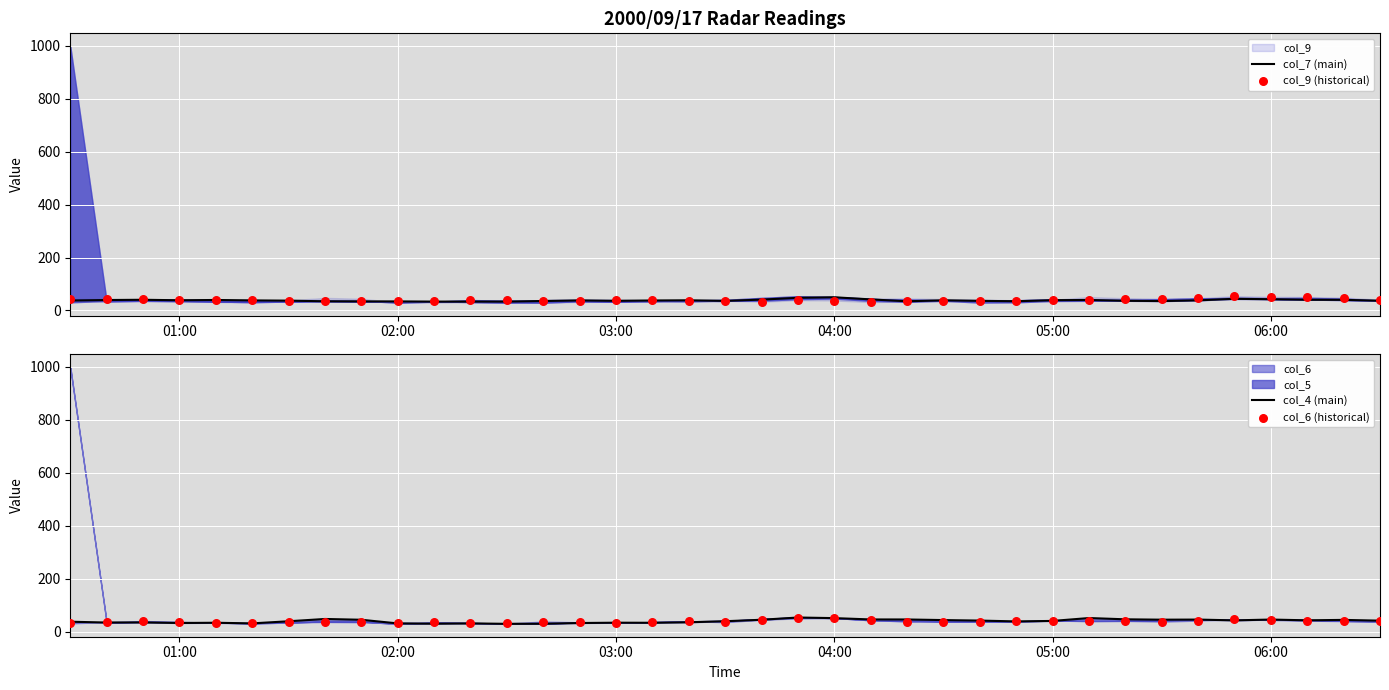

Which series reaches the minimum Y coordinate?

col_4 (main)